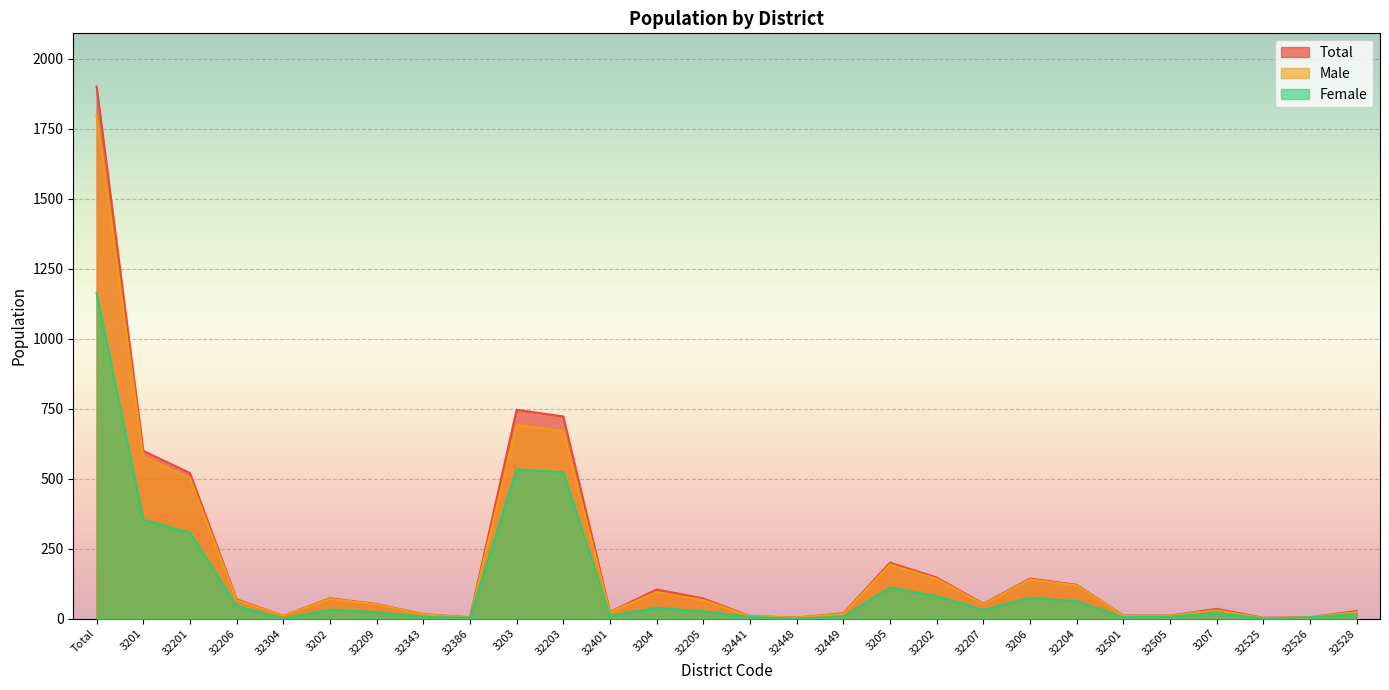

Reading right to left, extract all data points from this chart.

Total: 32528=27	32526=5	32525=3	3207=35	32505=11	32501=11	32204=121	3206=143	32207=53	32202=147	3205=200	32449=19	32448=4	32441=9	32205=72	3204=104	32401=24	32203=722	3203=746	32386=5	32343=16	32209=52	3202=73	32304=10	32206=69	32201=520	3201=599	Total=1900
Male: 32528=23	32526=5	32525=2	3207=30	32505=11	32501=10	32204=119	3206=140	32207=51	32202=142	3205=193	32449=17	32448=4	32441=8	32205=66	3204=95	32401=23	32203=669	3203=692	32386=5	32343=15	32209=51	3202=71	32304=10	32206=66	32201=502	3201=578	Total=1799
Female: 32528=16	32526=5	32525=0	3207=21	32505=7	32501=5	32204=62	3206=74	32207=31	32202=80	3205=111	32449=7	32448=0	32441=6	32205=26	3204=39	32401=10	32203=523	3203=533	32386=3	32343=6	32209=23	3202=32	32304=0	32206=46	32201=307	3201=353	Total=1163